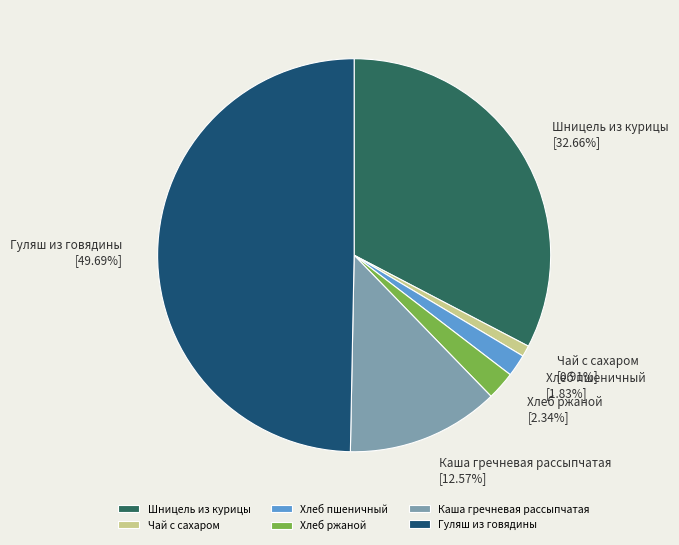

What portion of the pie excludes Гуляш из говядины?

50.3%